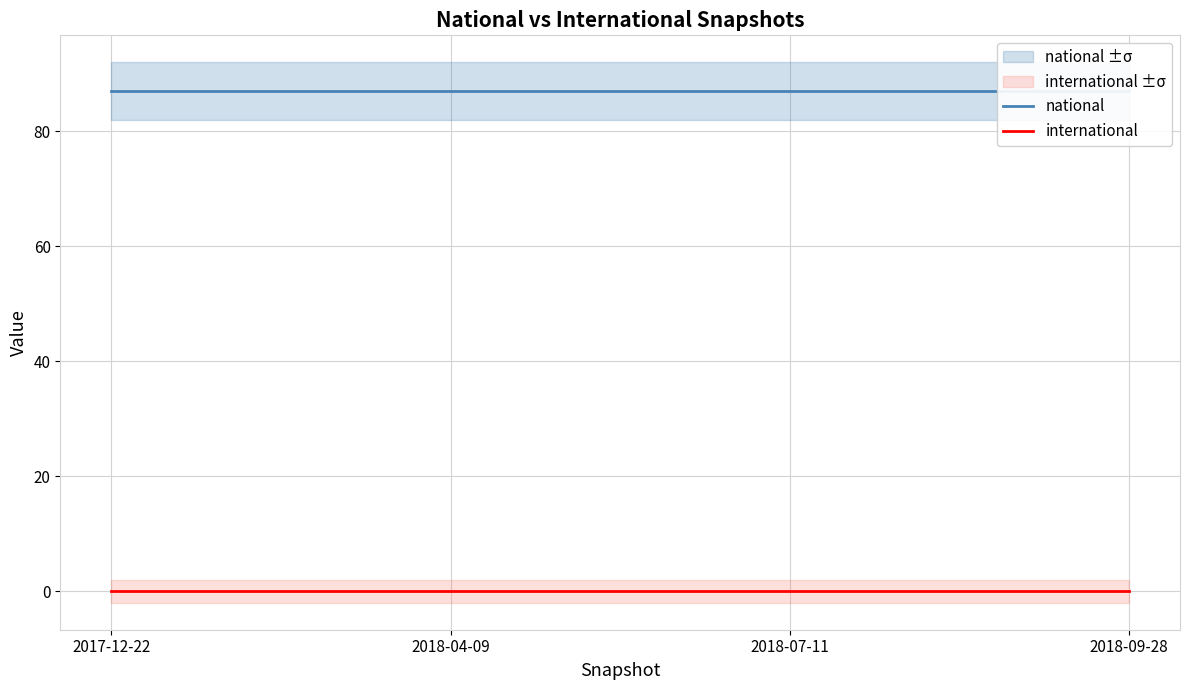

Between 2018-07-11 and 2018-09-28, which is larger?

2018-07-11